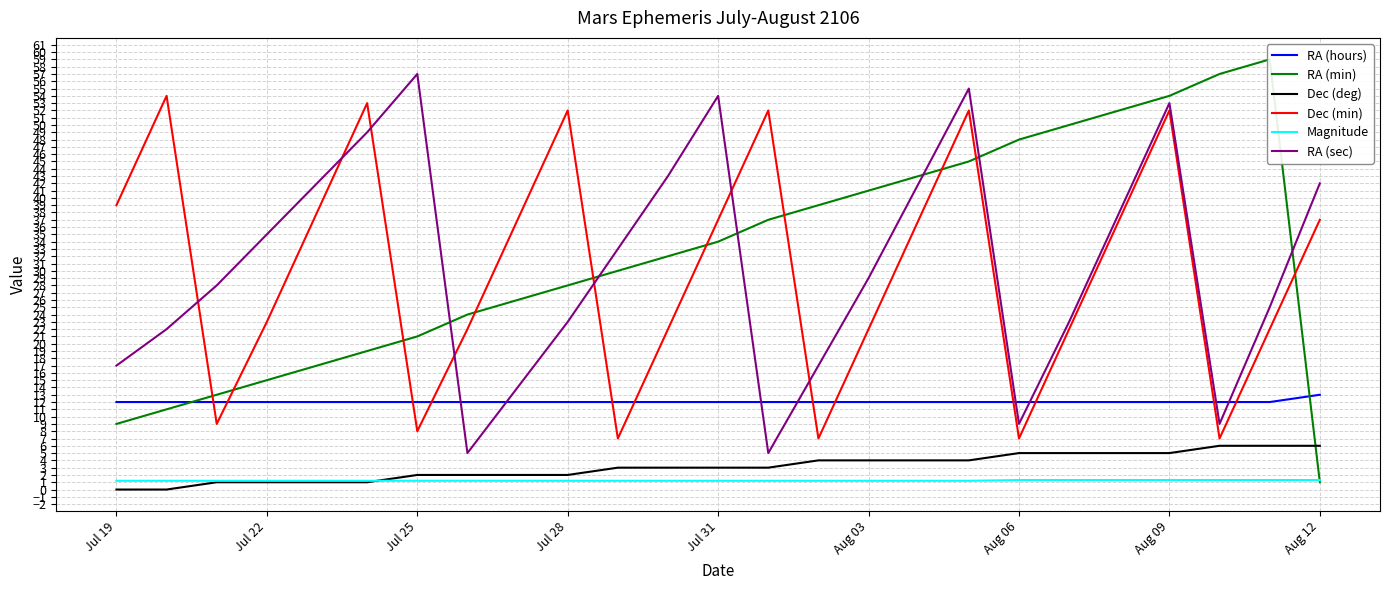

True or false: RA (sec) has a value of 25.0 at 23.

True